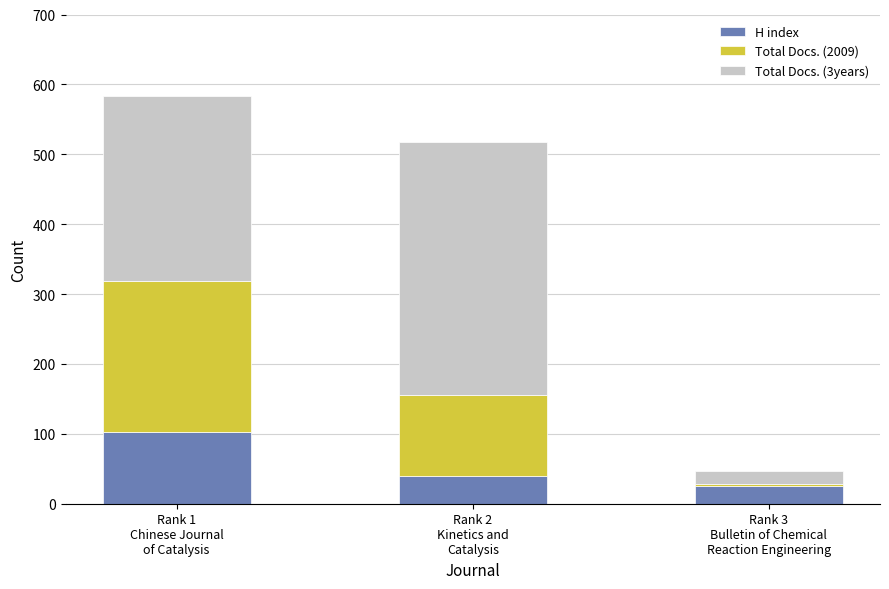

What is the maximum value for H index?

103